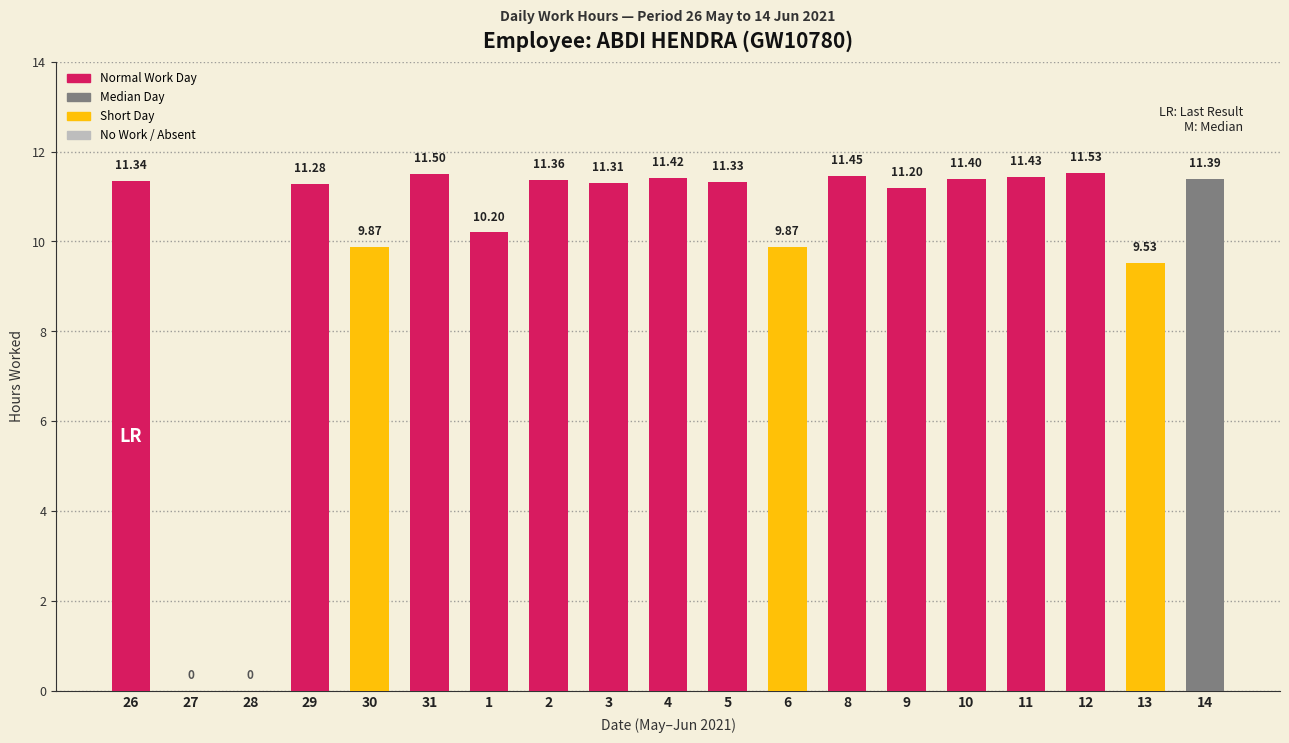

What is the sum of all values?

187.4